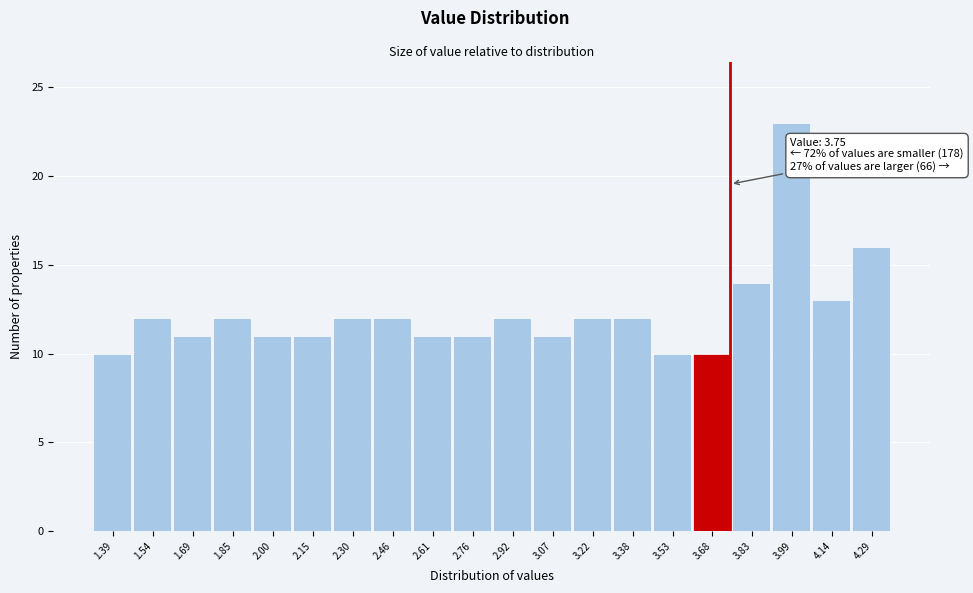

Over which range of the x-axis is the bar tallest?

3.92 to 4.06